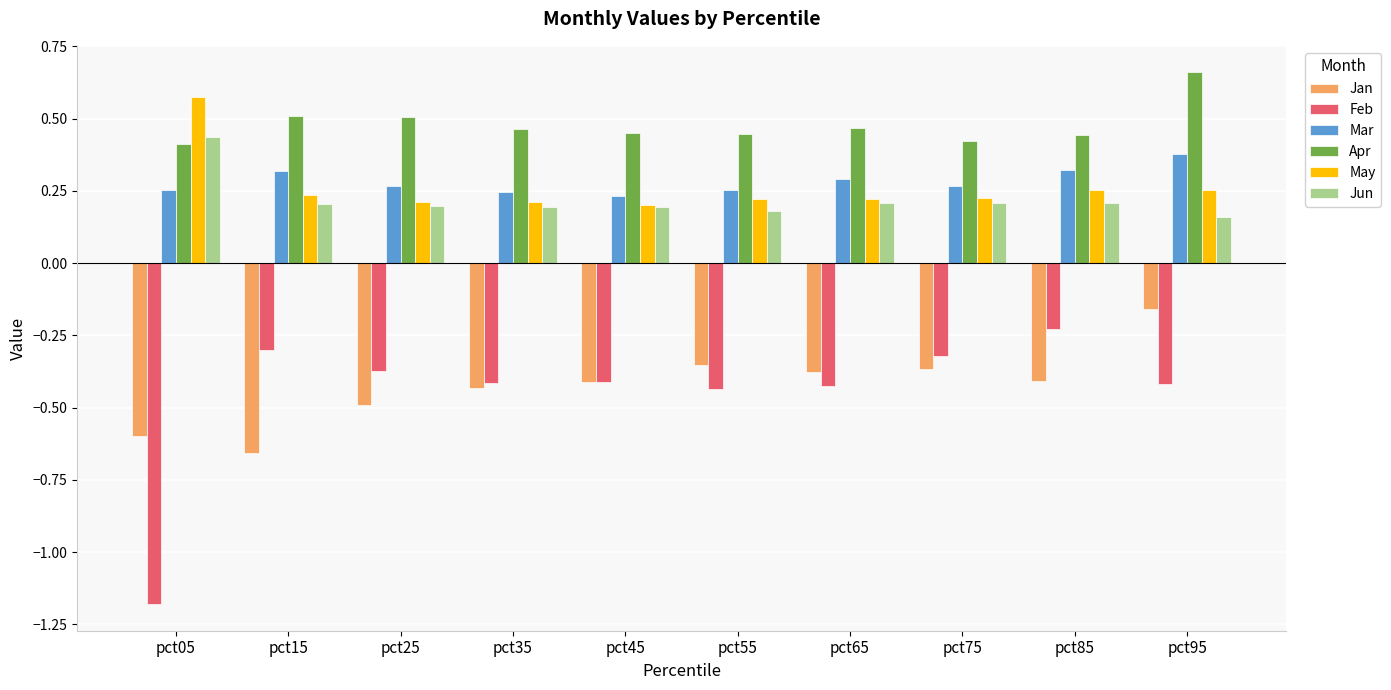

What are all the series names shown in the legend?

Jan, Feb, Mar, Apr, May, Jun